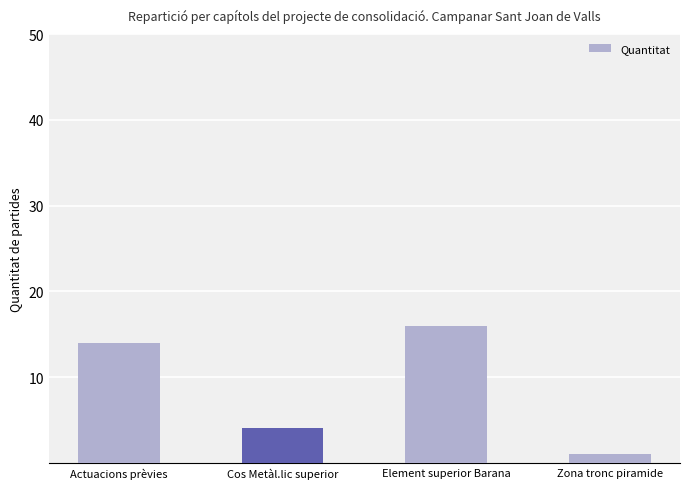

What is the ratio of the value at Element superior Barana to the value at Actuacions prèvies?

1.1